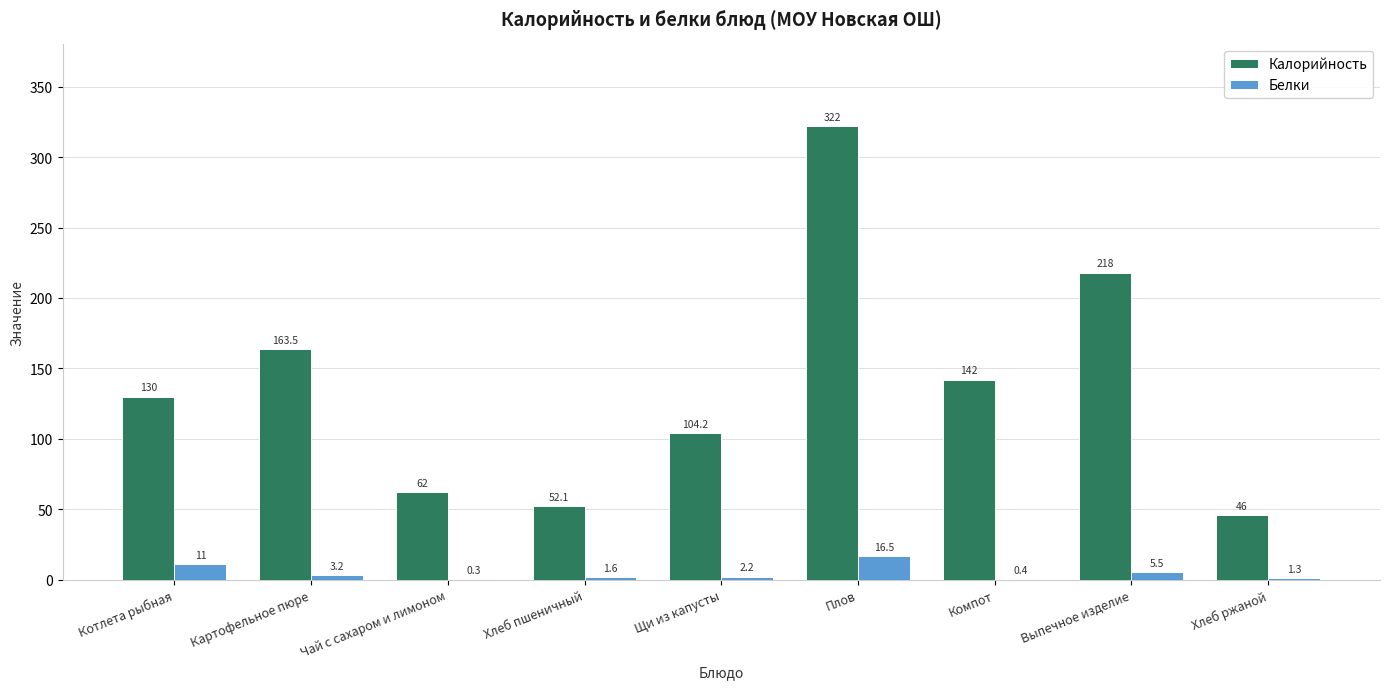

What is the approximate value of Белки at Плов?

16.5